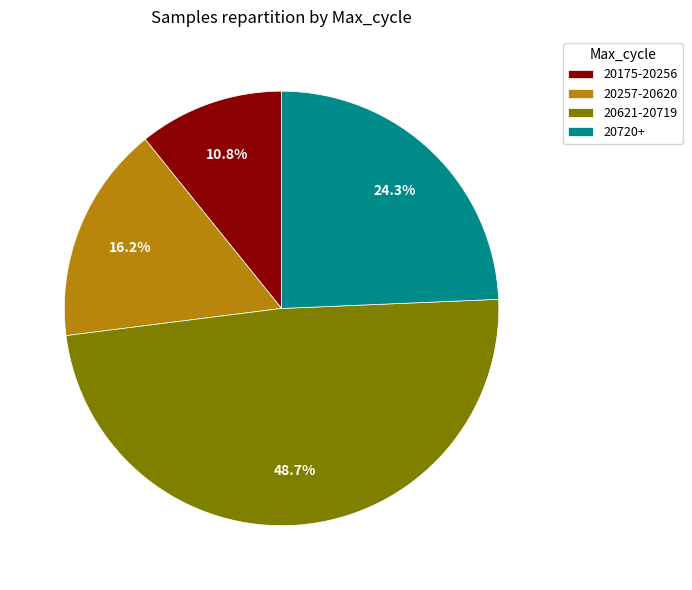

Combined, what portion of the pie is 20257-20620 and 20621-20719?

64.9%